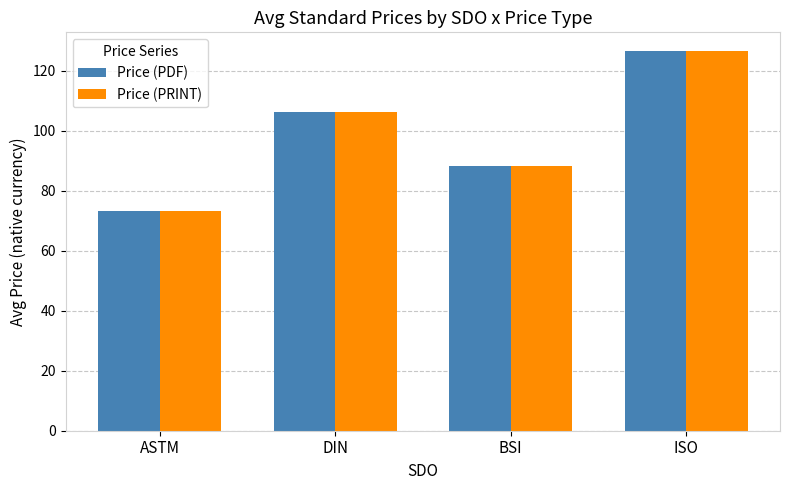

At which label does Price (PDF) reach its peak?

ISO